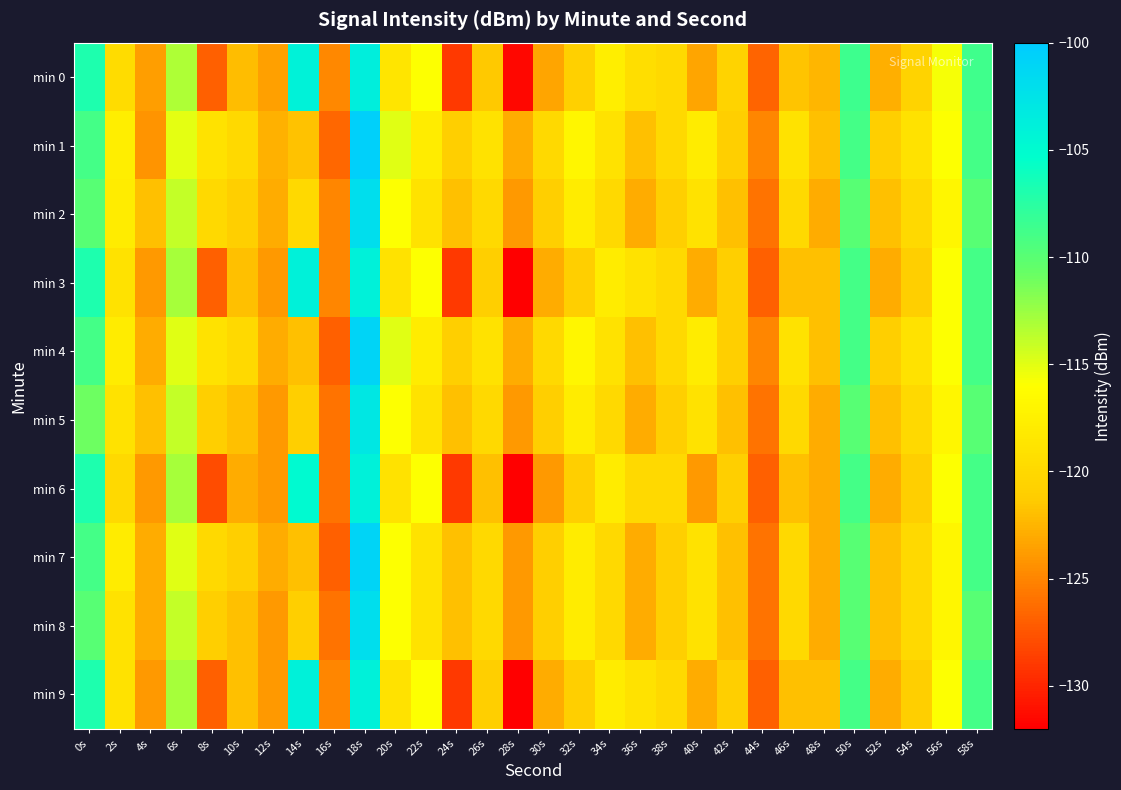

At which category does the chart reach its minimum across all series?

28s